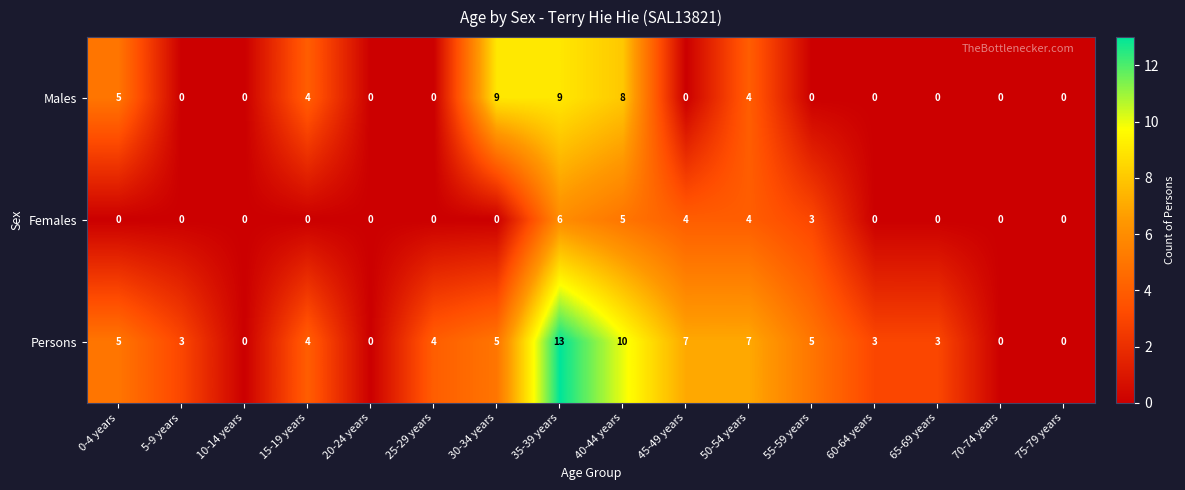

Is the value of Females at 50-54 years greater than the value of Males at 45-49 years?

Yes